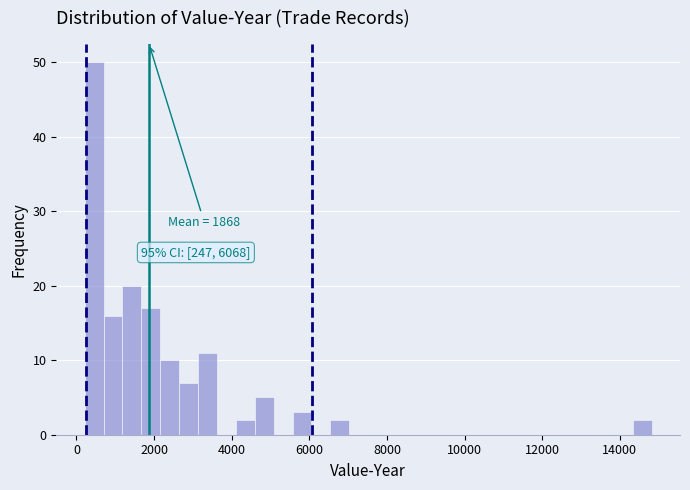

Read against the x-axis, roughly where is the centre of the tallest bar?

400